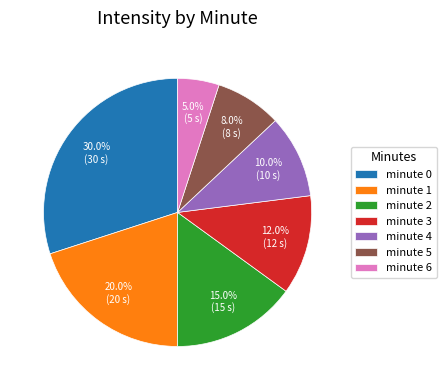

The minute 5 slice represents 8% of the pie. True or false?

True